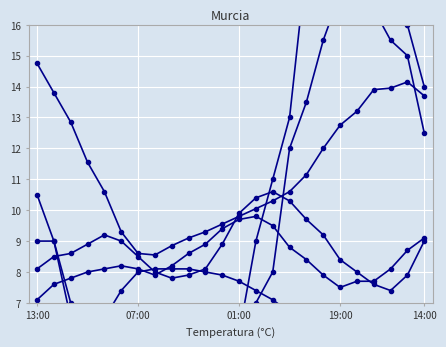

How many lines are shown in the chart?

6